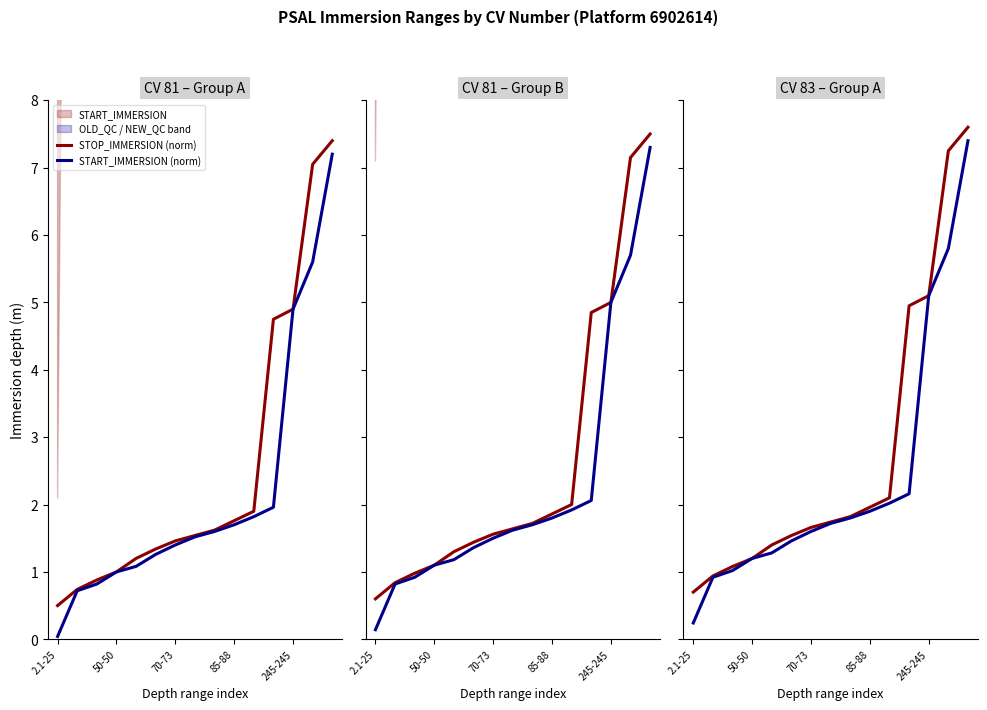

Which series has the largest total across all categories?

STOP_IMMERSION (norm)